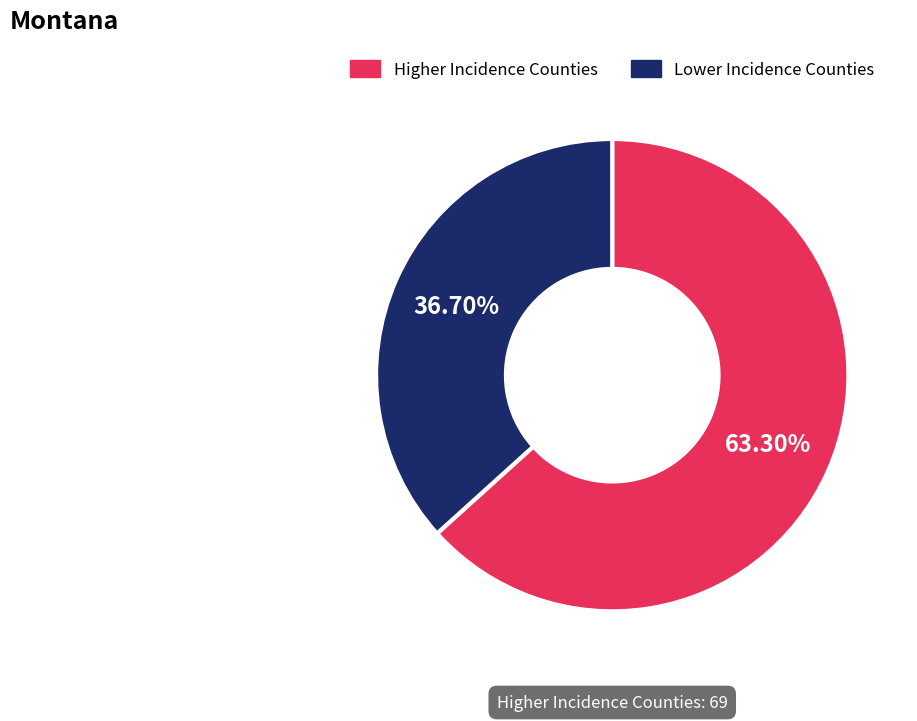

Does any single category account for the majority?

Yes